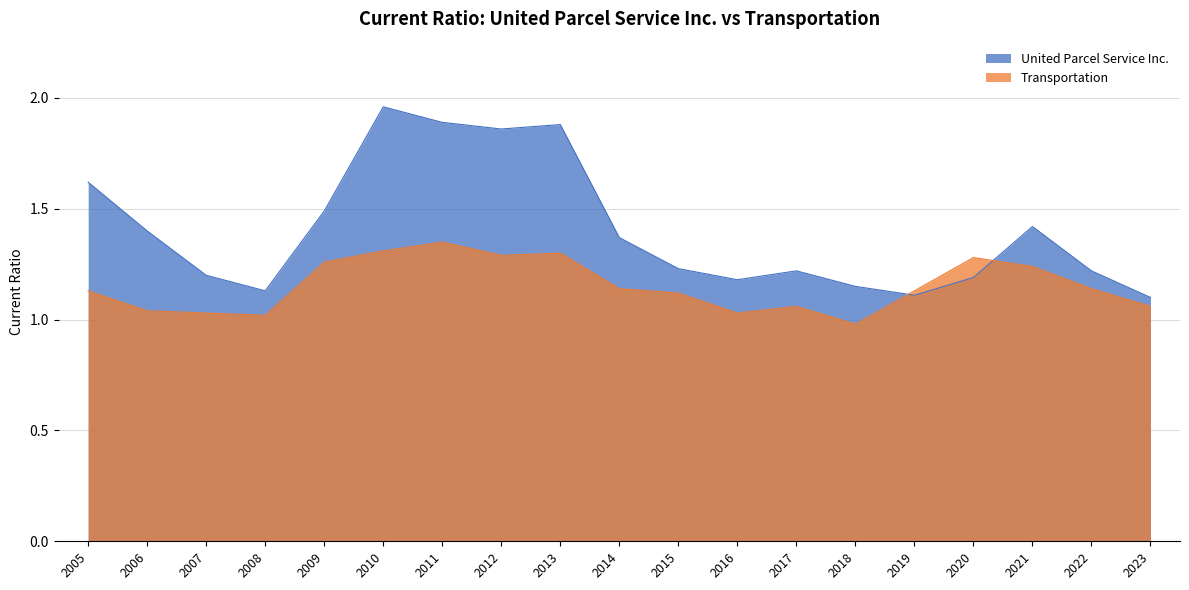

At which label does Transportation reach its peak?

2011